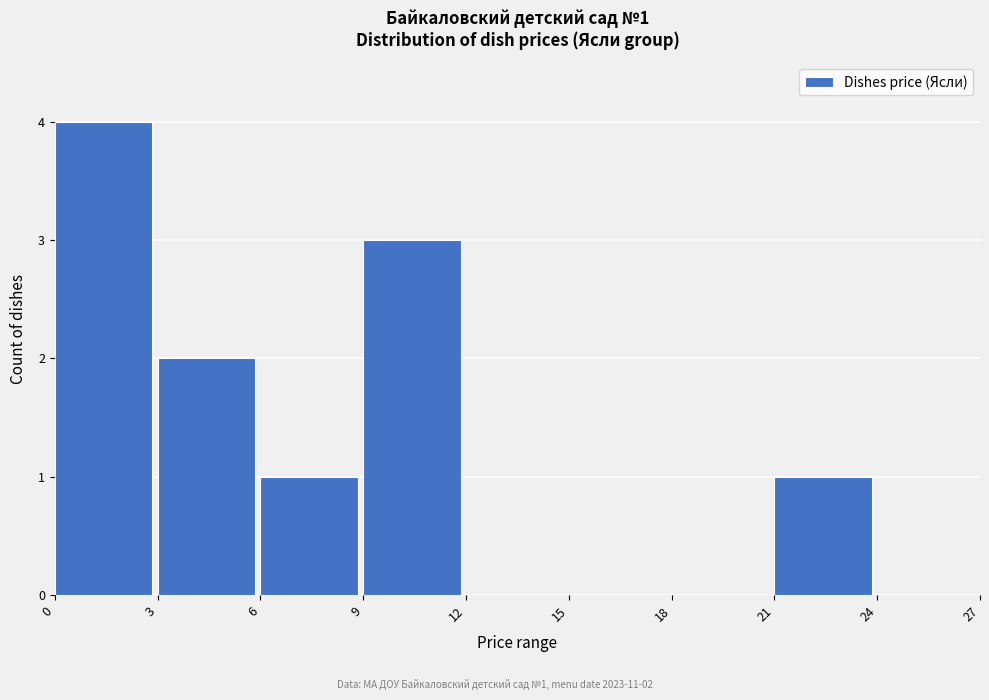

Over which range of the x-axis is the bar tallest?

0 to 3